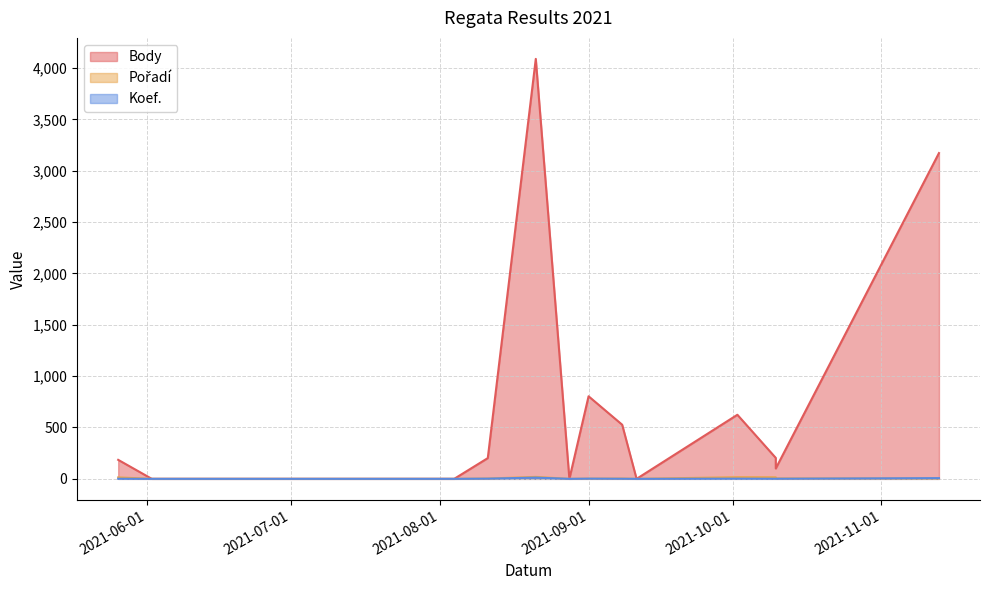

Where does the Koef. series first go above 1?

2021-08-11